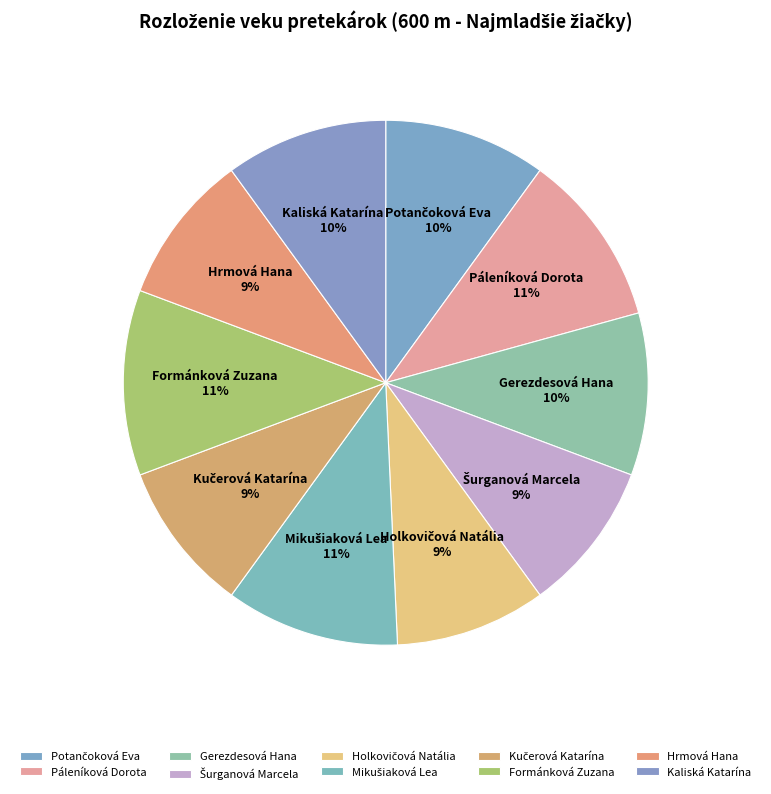

Is Hrmová Hana the majority of the pie?

No